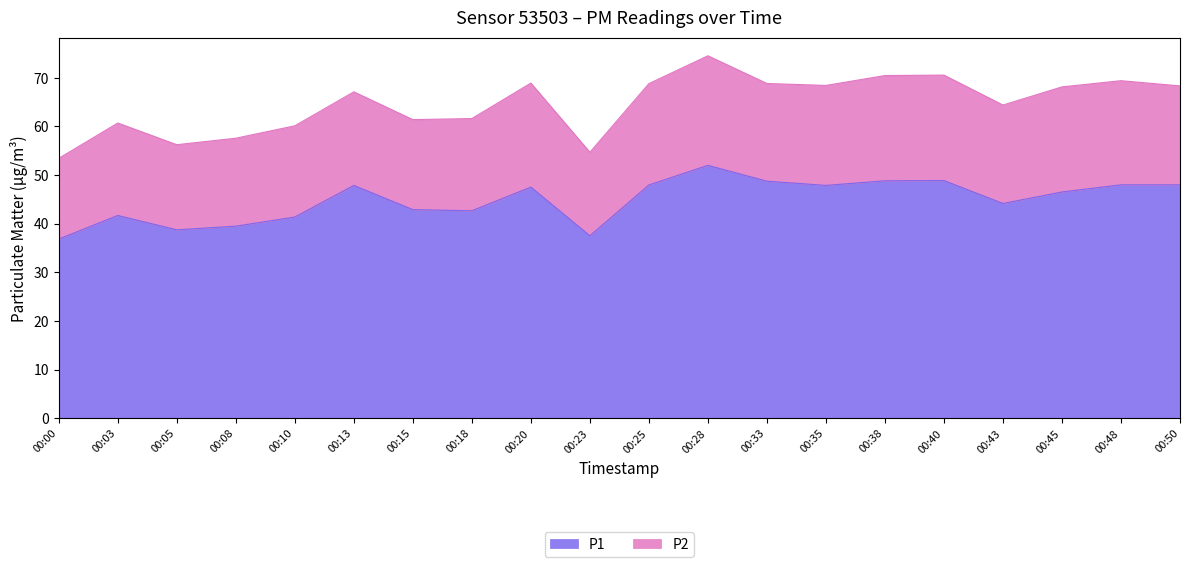

Where is the first local minimum?

00:05